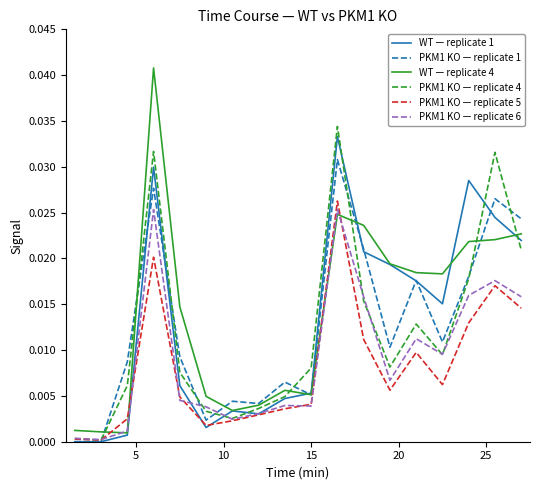

After their last crossing, which series has the higher values: PKM1 KO — replicate 5 or WT — replicate 4?

WT — replicate 4